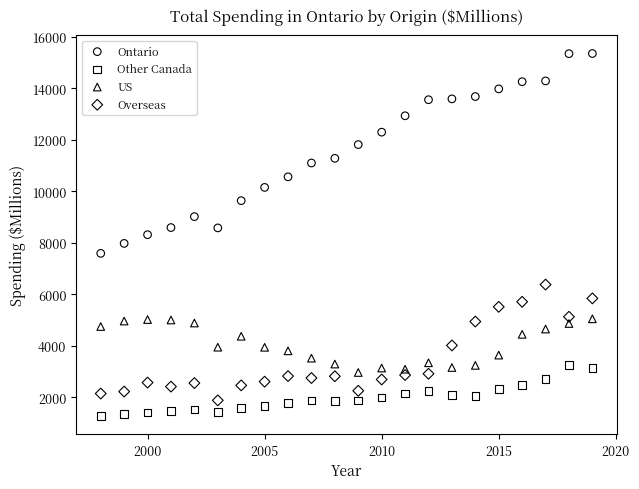

Across all data points, what is the range of Y values (max minus min)?

14072.6